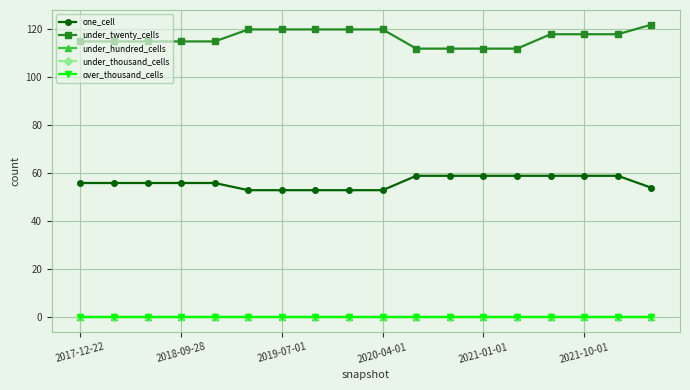

At which category does the chart reach its minimum across all series?

2017-12-22